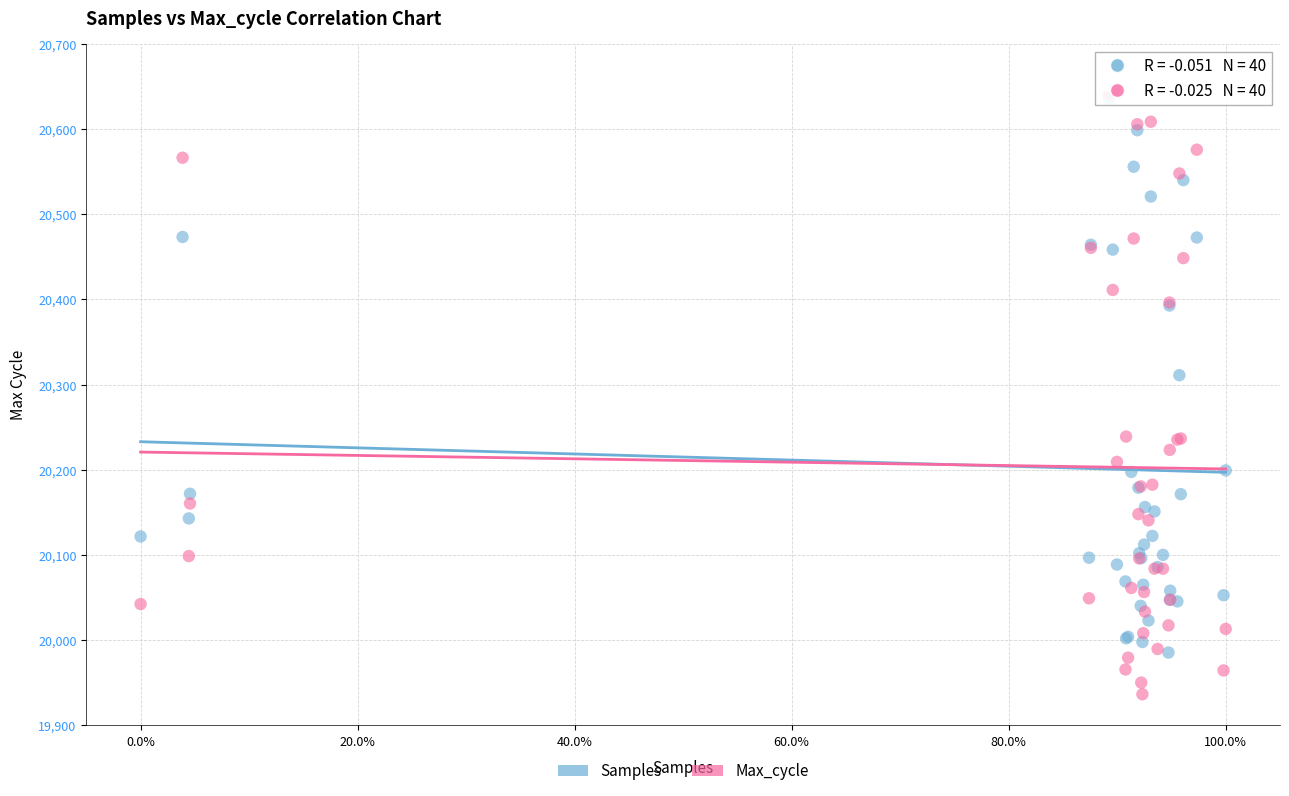

Across all series, what Y value is closest to 20288?

20311.1